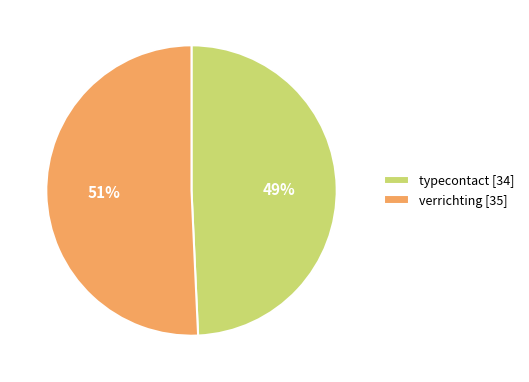

Which has a higher value, typecontact or verrichting?

verrichting